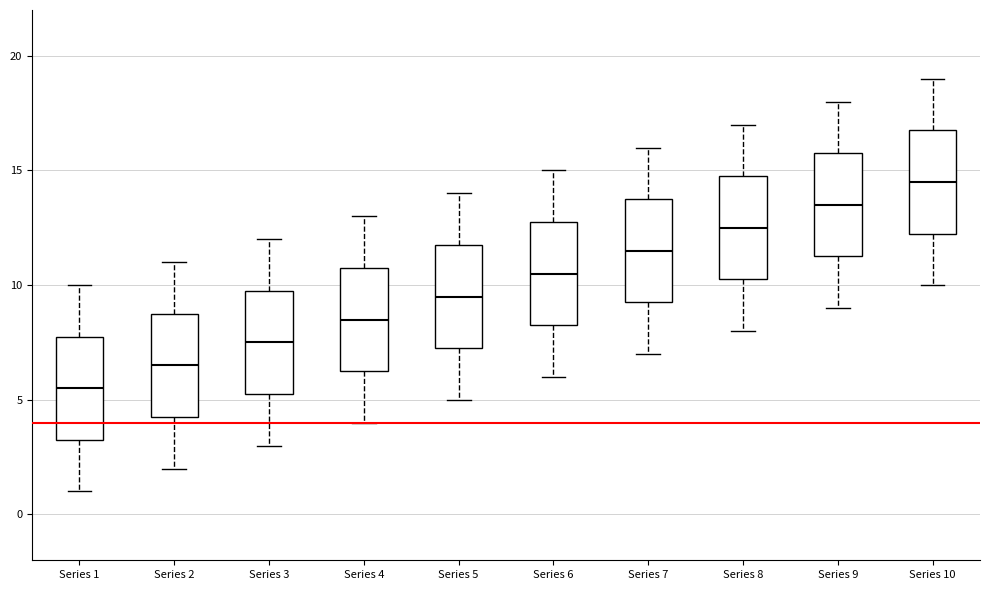

Reading left to right, transcribe this box plot: for each box, give where its median line is, the range the box spans, and where its two whiskers end, as read against the y-axis. The values are not printed on the chart, so give them approximately, as read against the axis.

Series 1: median 5.5, box 3.5 to 8.0, whiskers 1.0 to 10.0
Series 2: median 6.5, box 4.5 to 9.0, whiskers 2.0 to 11.0
Series 3: median 7.5, box 5.5 to 10.0, whiskers 3.0 to 12.0
Series 4: median 8.5, box 6.5 to 11.0, whiskers 4.0 to 13.0
Series 5: median 9.5, box 7.5 to 12.0, whiskers 5.0 to 14.0
Series 6: median 10.5, box 8.5 to 13.0, whiskers 6.0 to 15.0
Series 7: median 11.5, box 9.5 to 14.0, whiskers 7.0 to 16.0
Series 8: median 12.5, box 10.5 to 15.0, whiskers 8.0 to 17.0
Series 9: median 13.5, box 11.5 to 16.0, whiskers 9.0 to 18.0
Series 10: median 14.5, box 12.5 to 17.0, whiskers 10.0 to 19.0